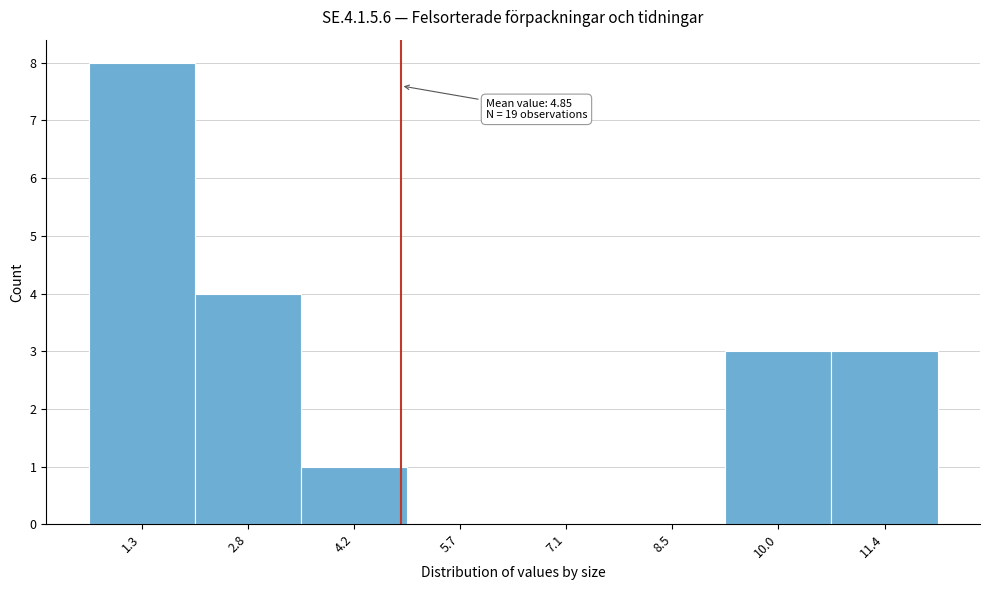

Over which range of the x-axis is the bar tallest?

0.6 to 2.0